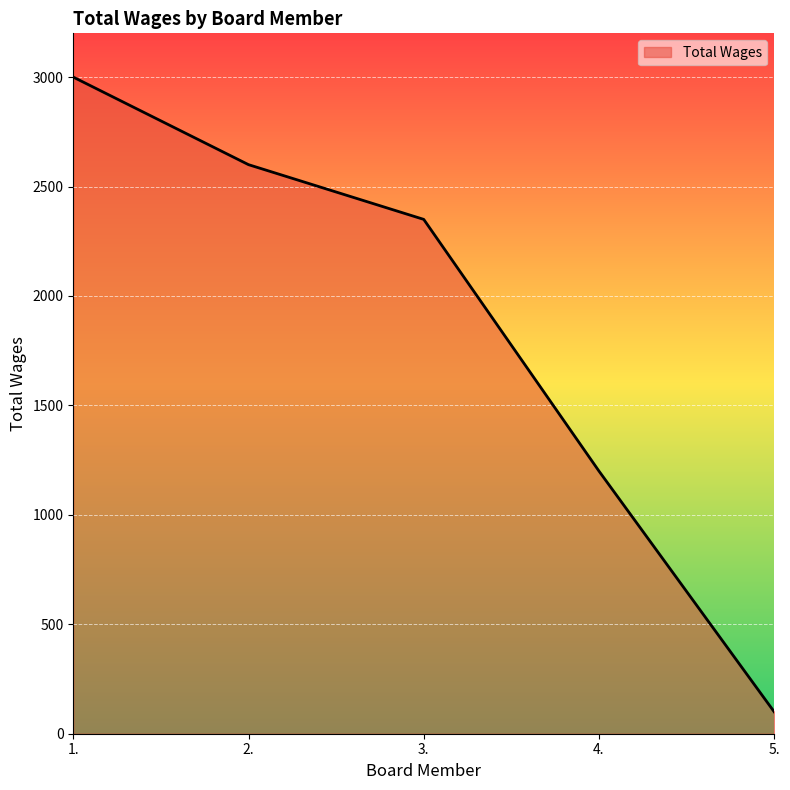

List the labels in order of value, largest first.

1., 2., 3., 4., 5.